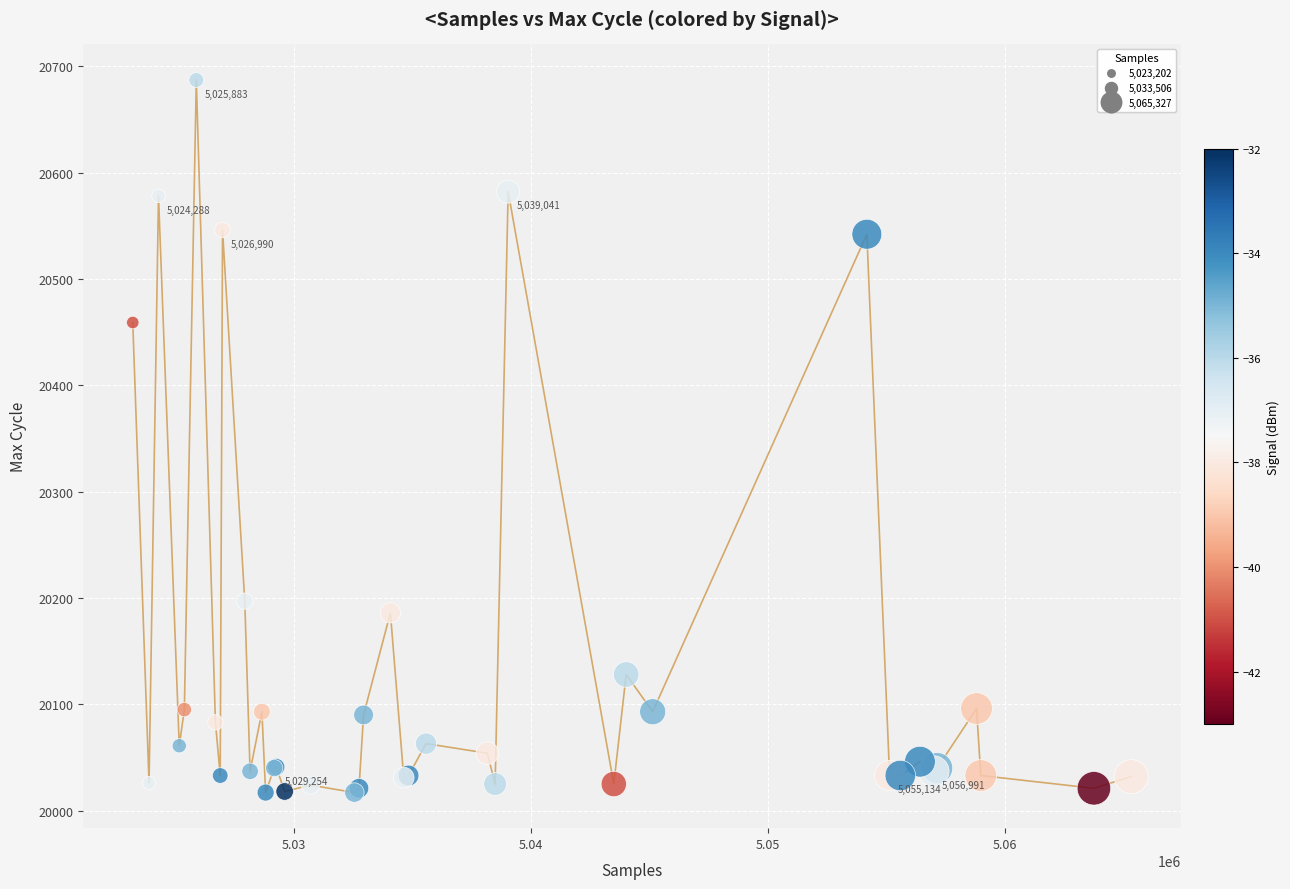

What Y value in the scatter plot is closest to 20352?

20459